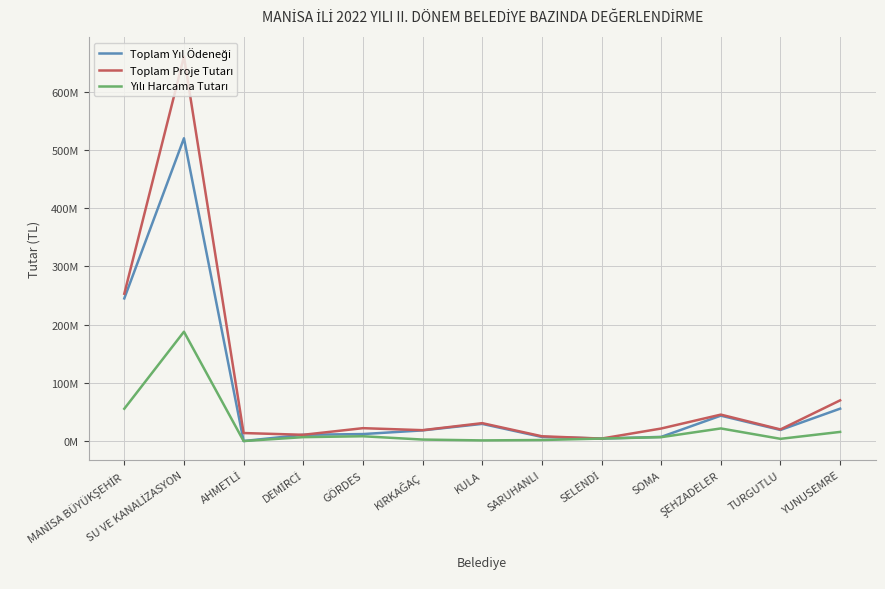

Does the chart display data point markers on the line(s)?

No